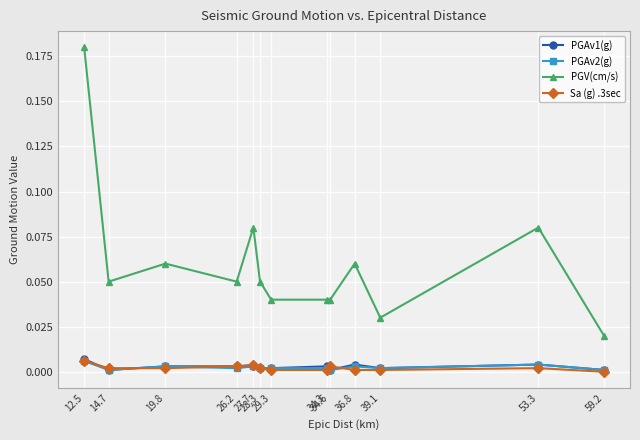

What are all the series names shown in the legend?

PGAv1(g), PGAv2(g), PGV(cm/s), Sa (g) .3sec